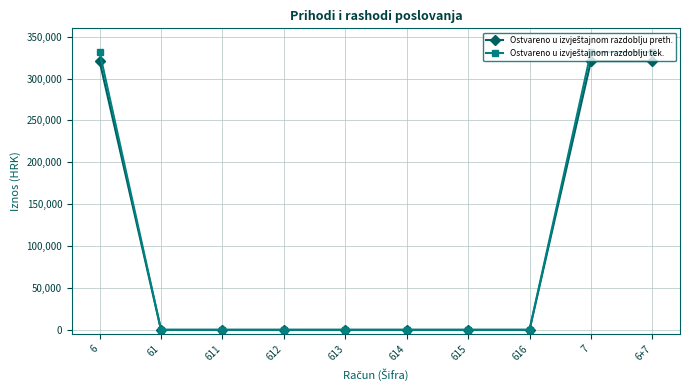

What is the difference between the highest and lowest values at 7?

10890.3